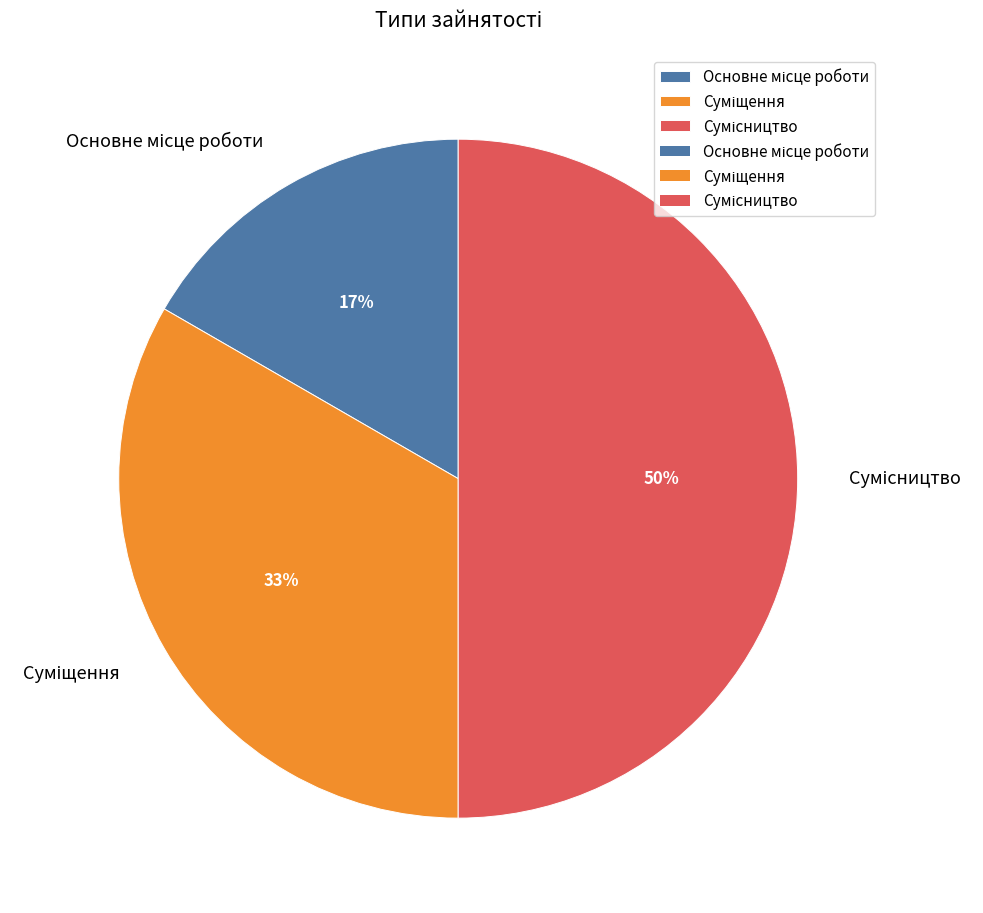

To the nearest percent, what is the difference between the largest and smallest slice percentages?

33%